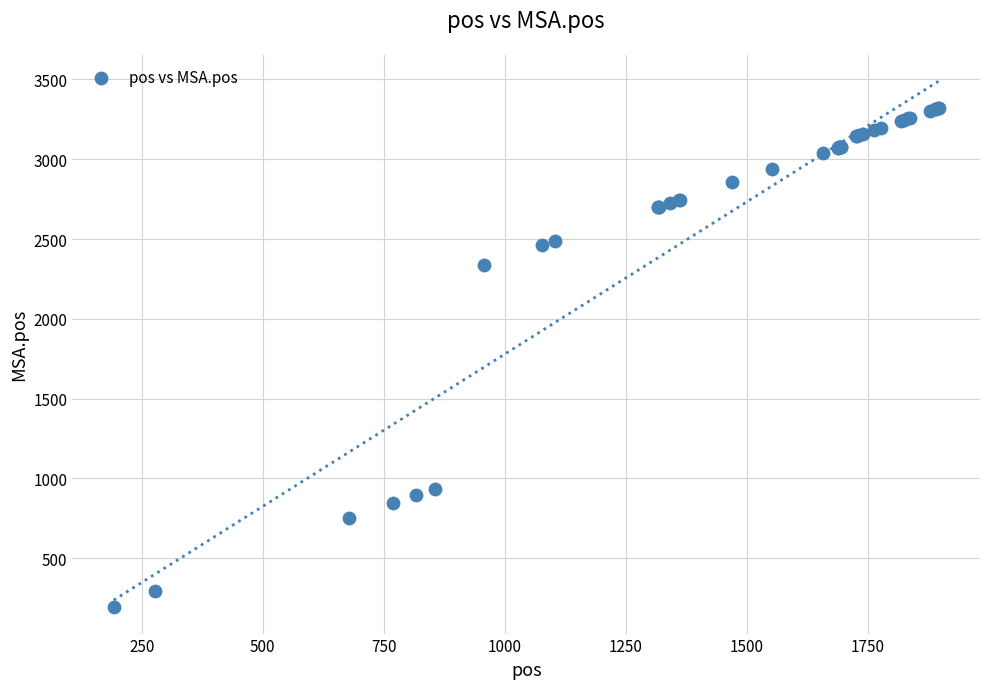

What Y value in the scatter plot is closest to 1756?

2337